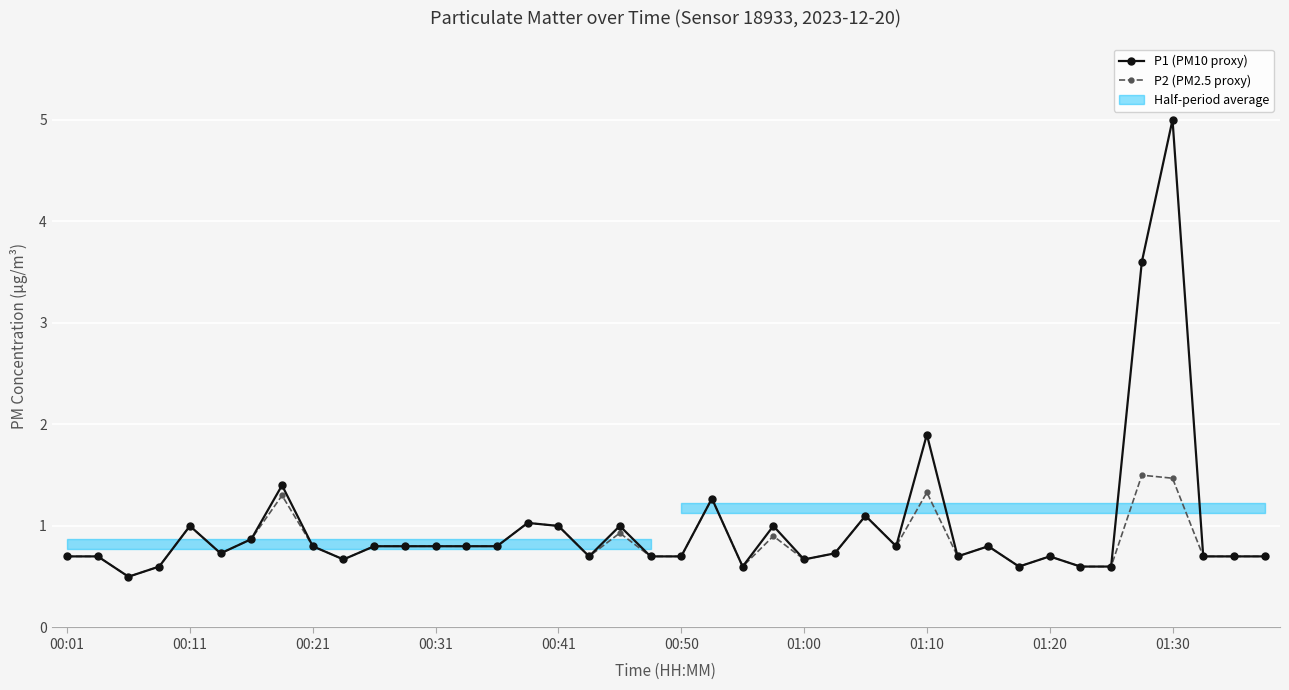

How many interior local peaks does the P1 (PM10 proxy) series have?

11